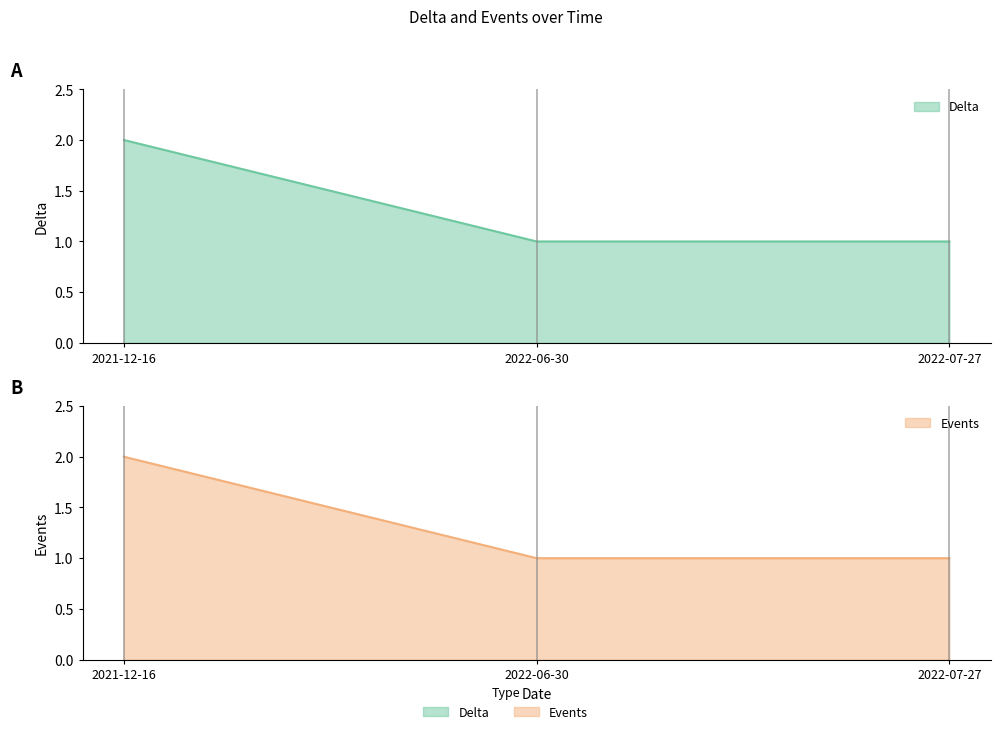

What is the label of the 1st point from the left?

2021-12-16